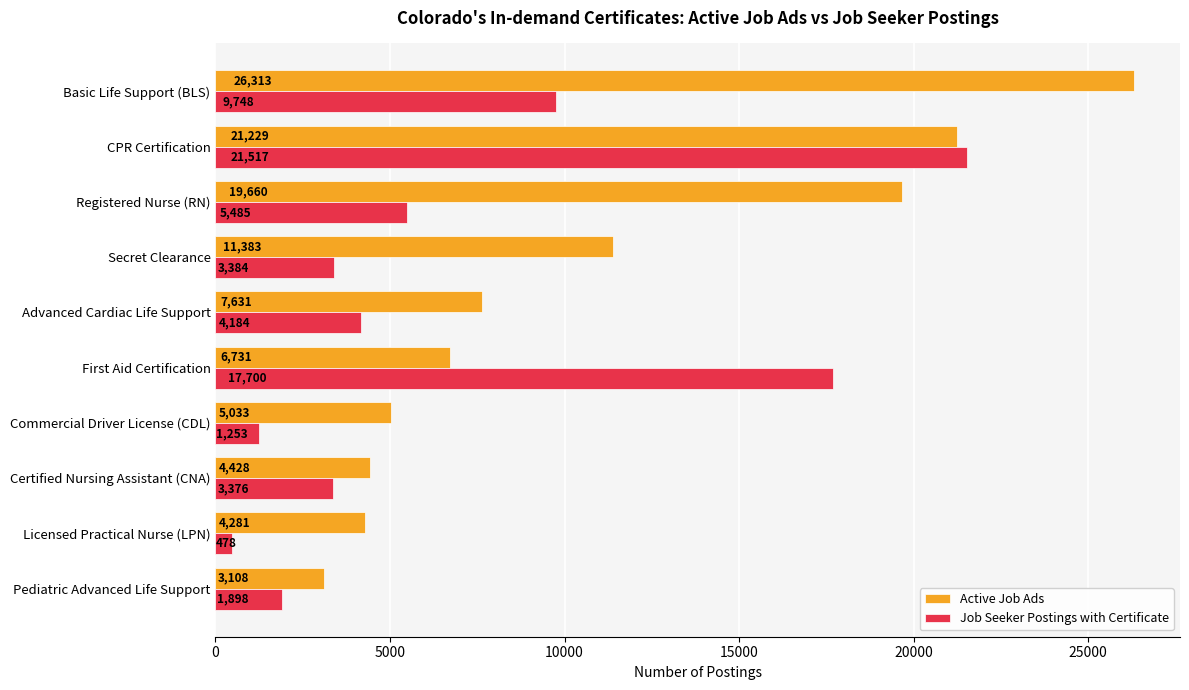

At which label does Active Job Ads reach its minimum?

Pediatric Advanced Life Support